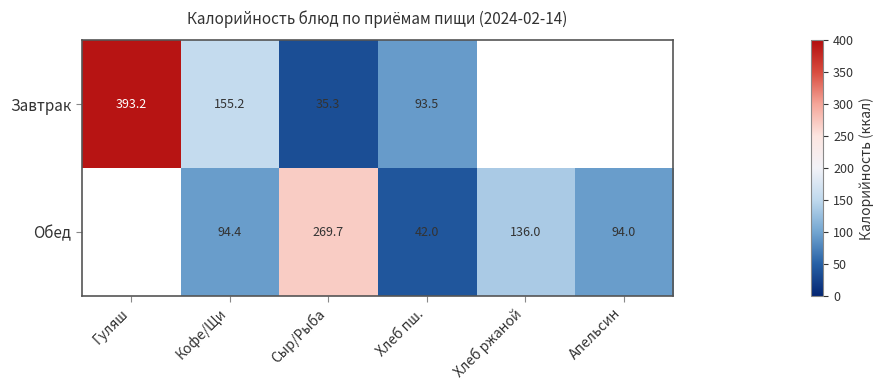

At which category does the chart reach its minimum across all series?

Сыр/Рыба